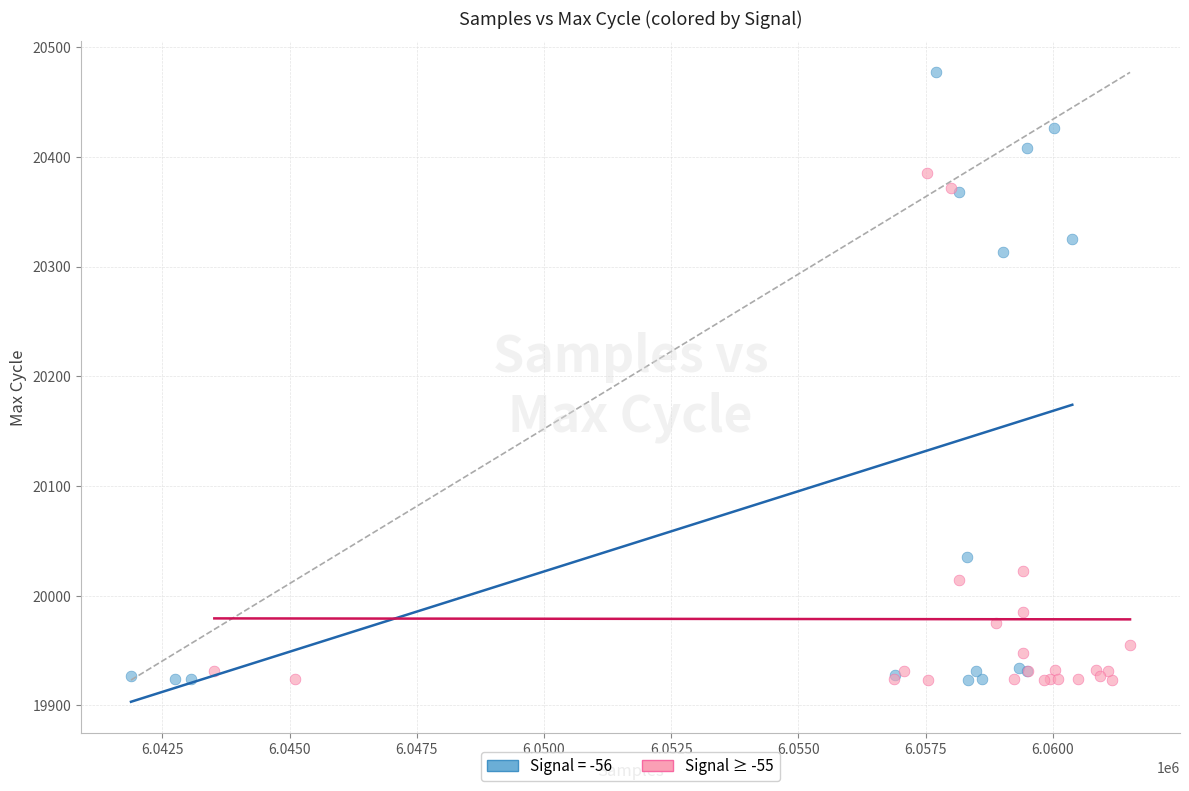

Which series has the largest Y range (max minus min)?

Signal = -56